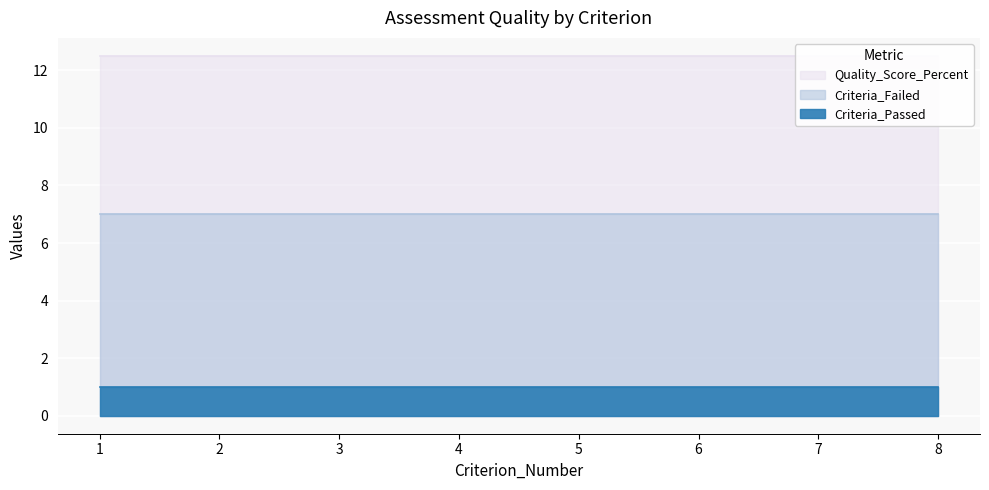

What is the minimum value shown in the chart?

1.0